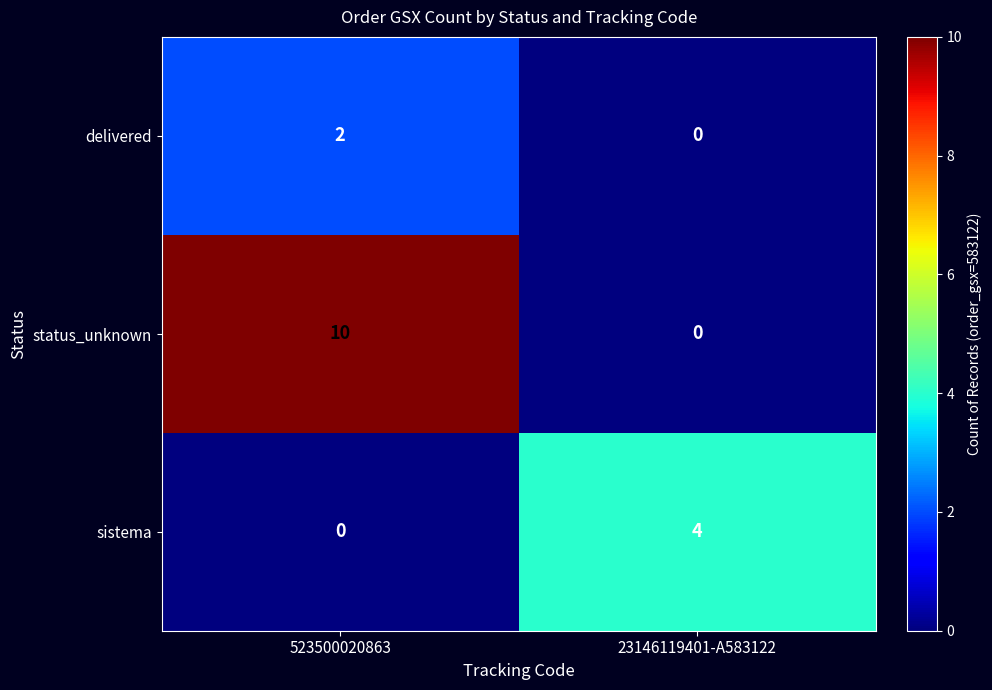

What is the total value across all series at 523500020863?

12